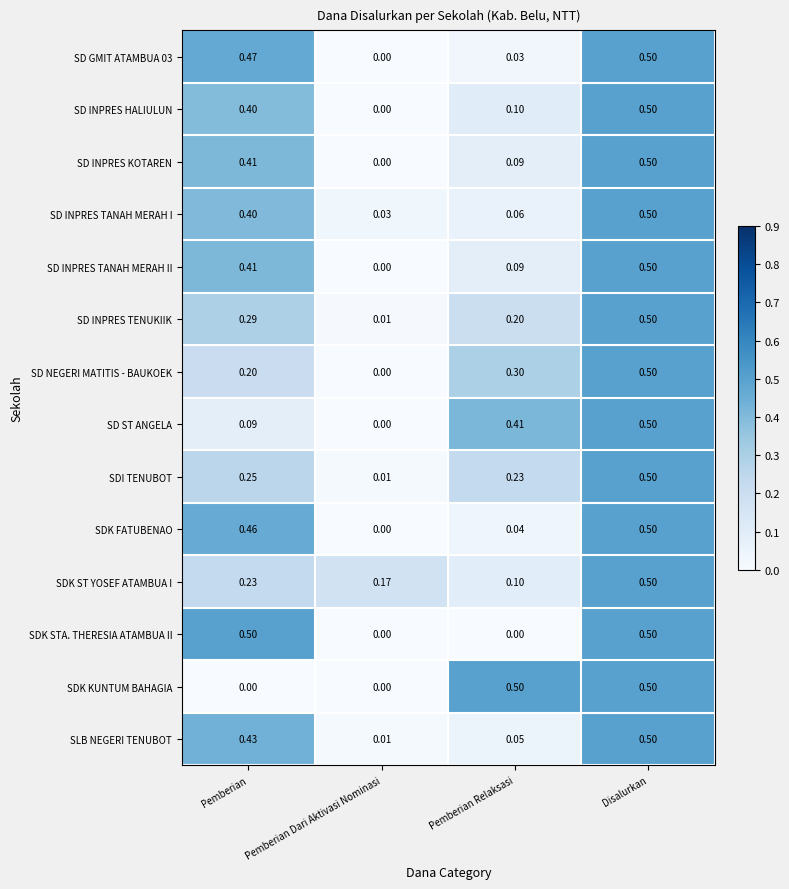

How many positive values does the SD GMIT ATAMBUA 03 series have?

3